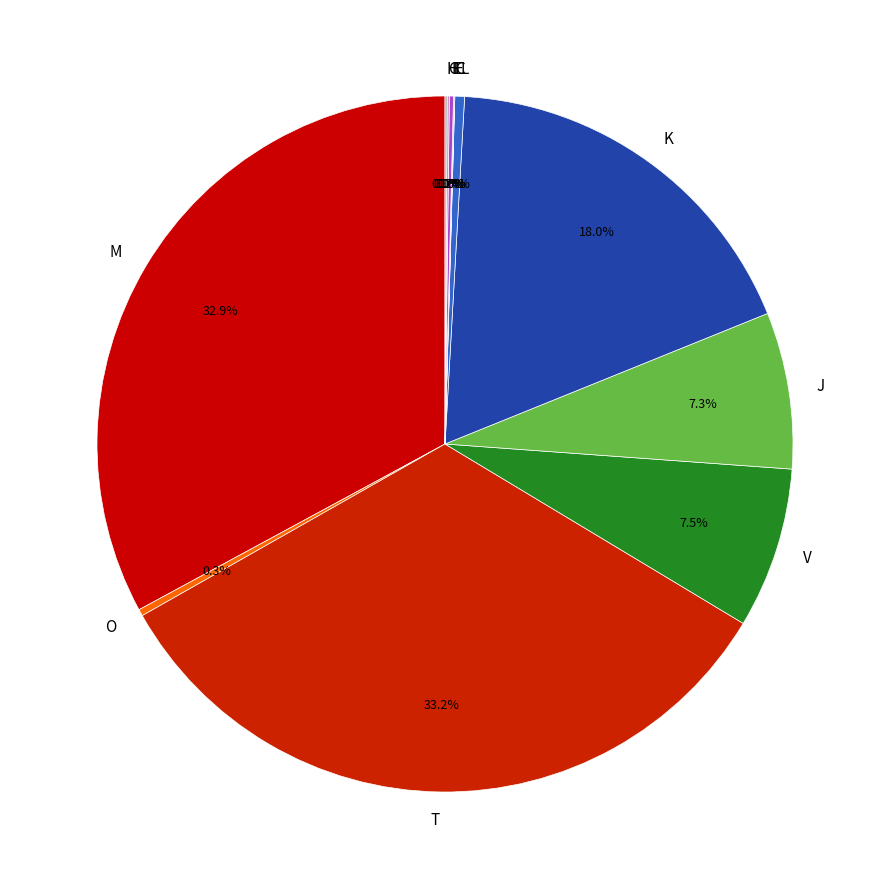

Does any single category account for the majority?

No